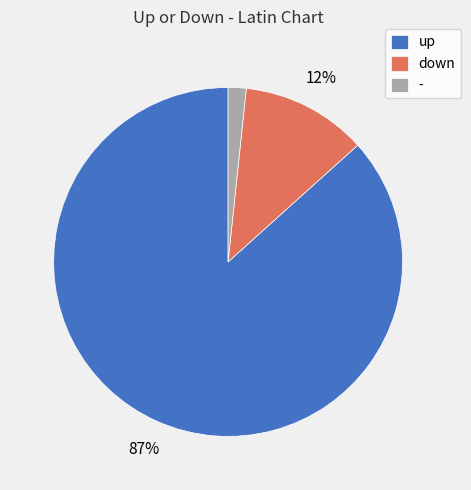

Combined, do up and down account for over 50%?

Yes